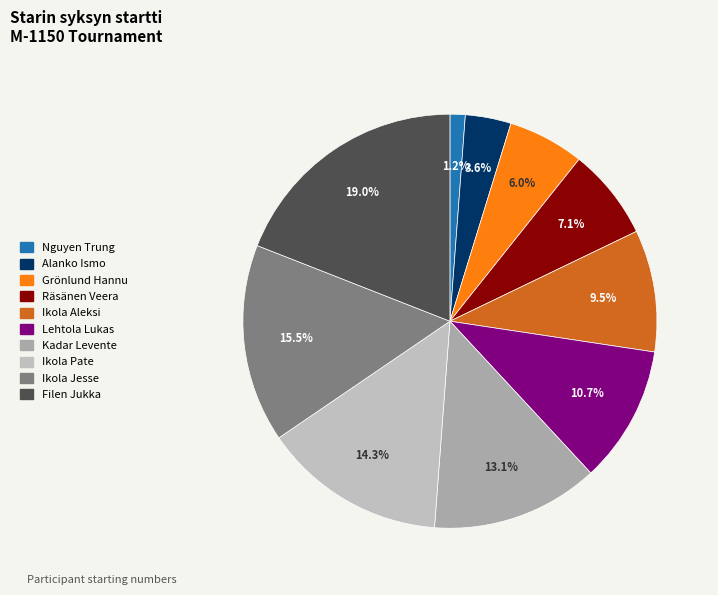

Rank the categories by value from lowest to highest.

Nguyen Trung, Alanko Ismo, Grönlund Hannu, Räsänen Veera, Ikola Aleksi, Lehtola Lukas, Kadar Levente, Ikola Pate, Ikola Jesse, Filen Jukka